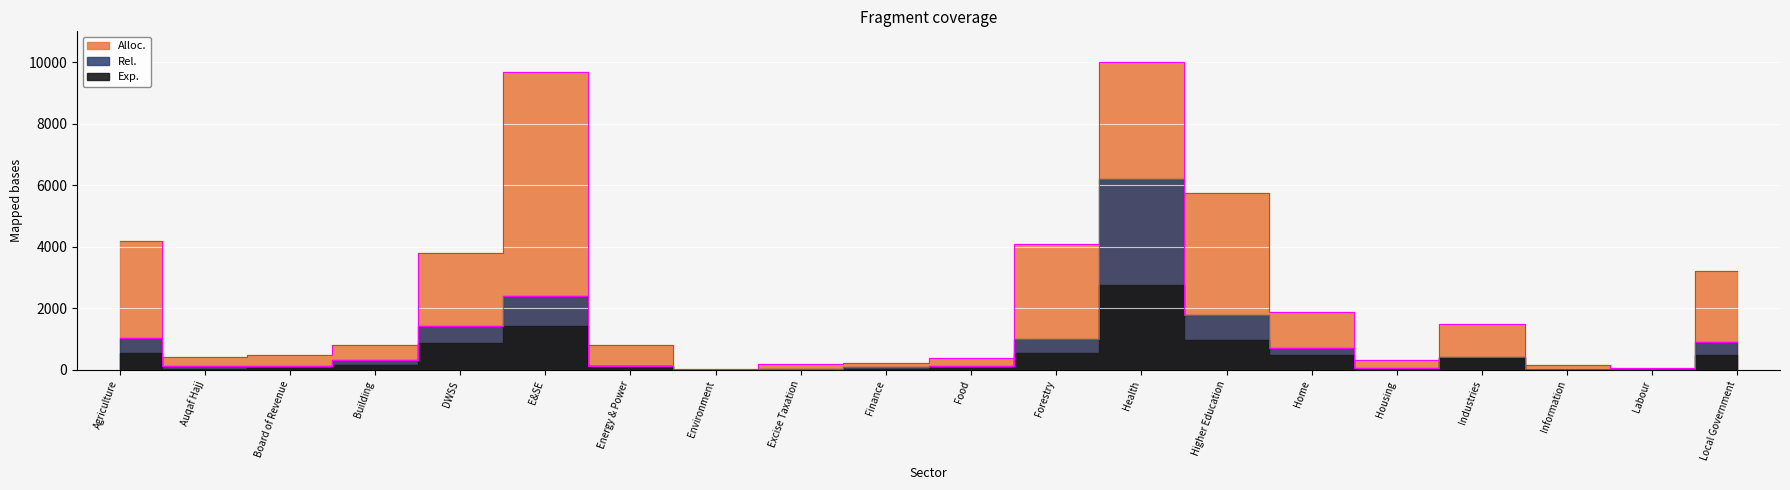

What is the label of the 10th point from the right?

Food